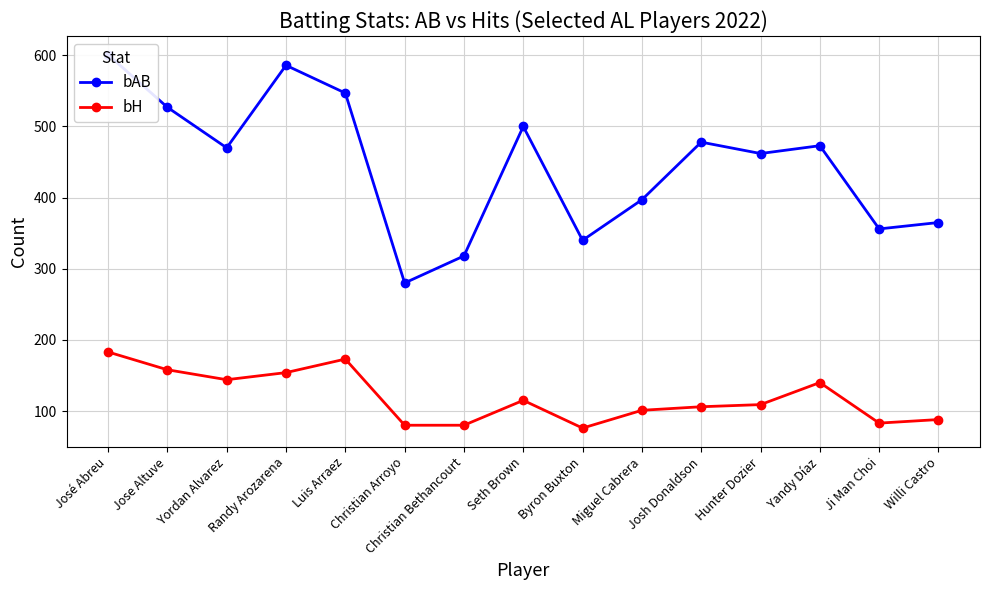

True or false: bH and bAB intersect in this chart.

False